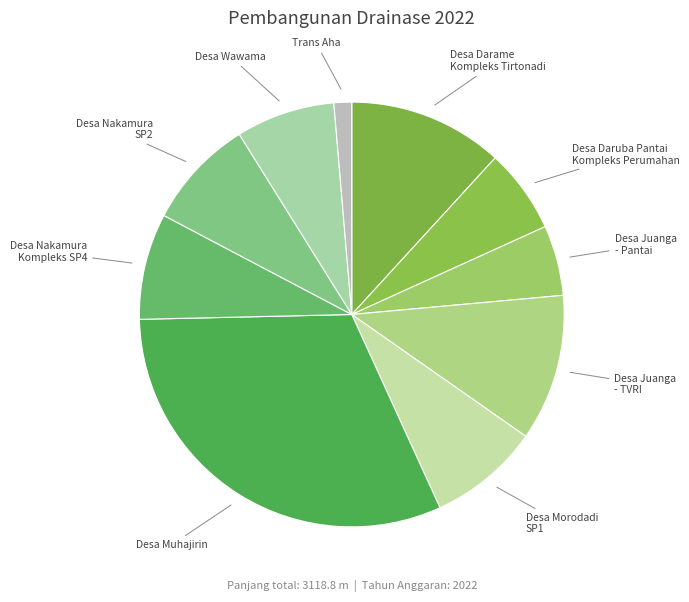

Count the number of slices in the pie.

10